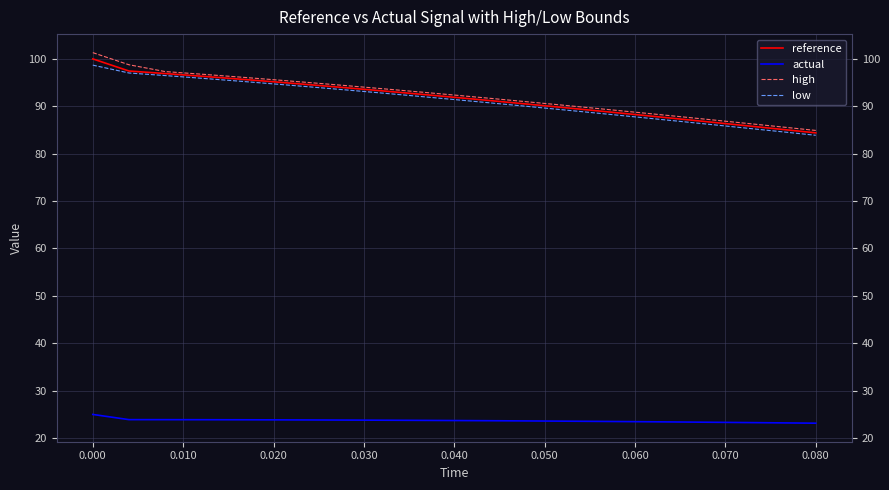

Which series has the largest range (max minus min)?

high